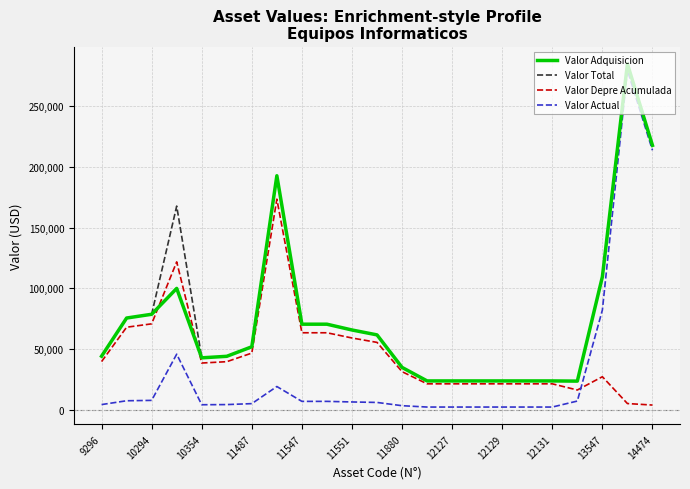

Which series has the largest range (max minus min)?

Valor Actual